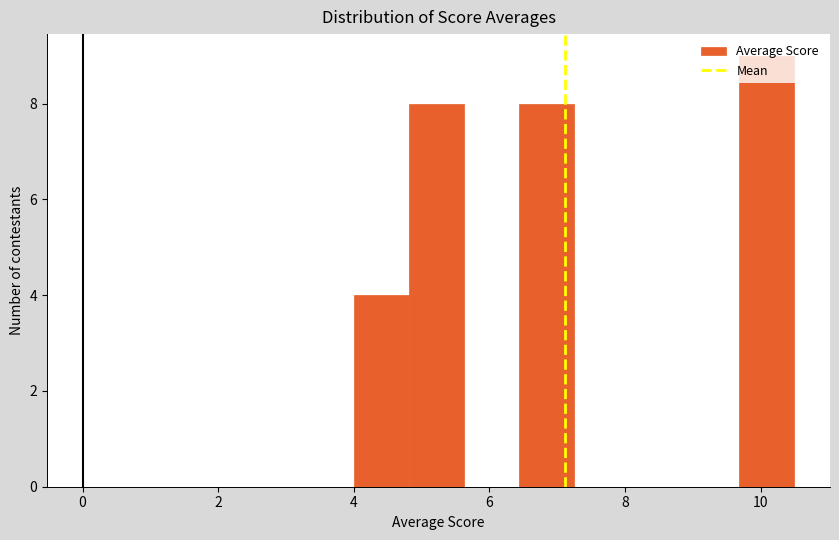

Over which range of the x-axis is the bar tallest?

9.6 to 10.6